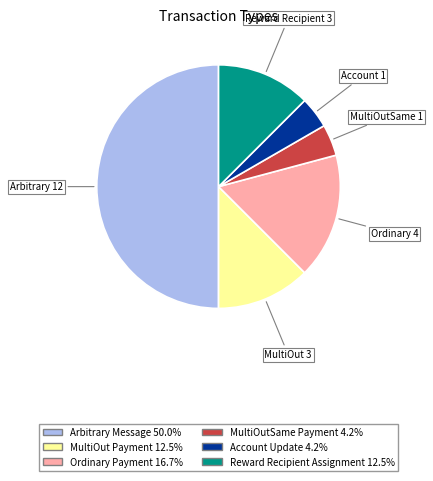

Between Account Update and MultiOut Payment, which is larger?

MultiOut Payment